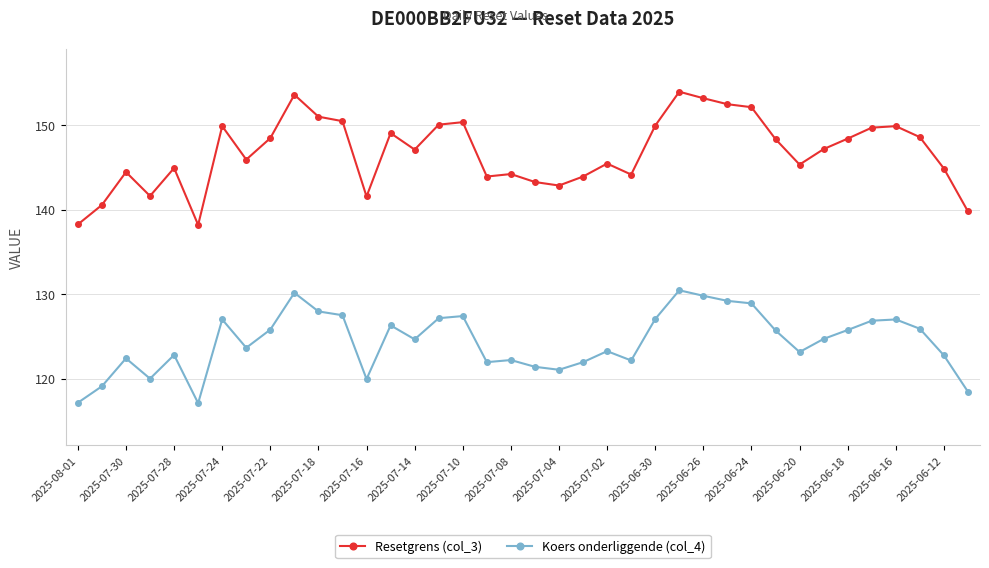

What is the value of the Resetgrens (col_3) point at the 36th from the left?

148.6